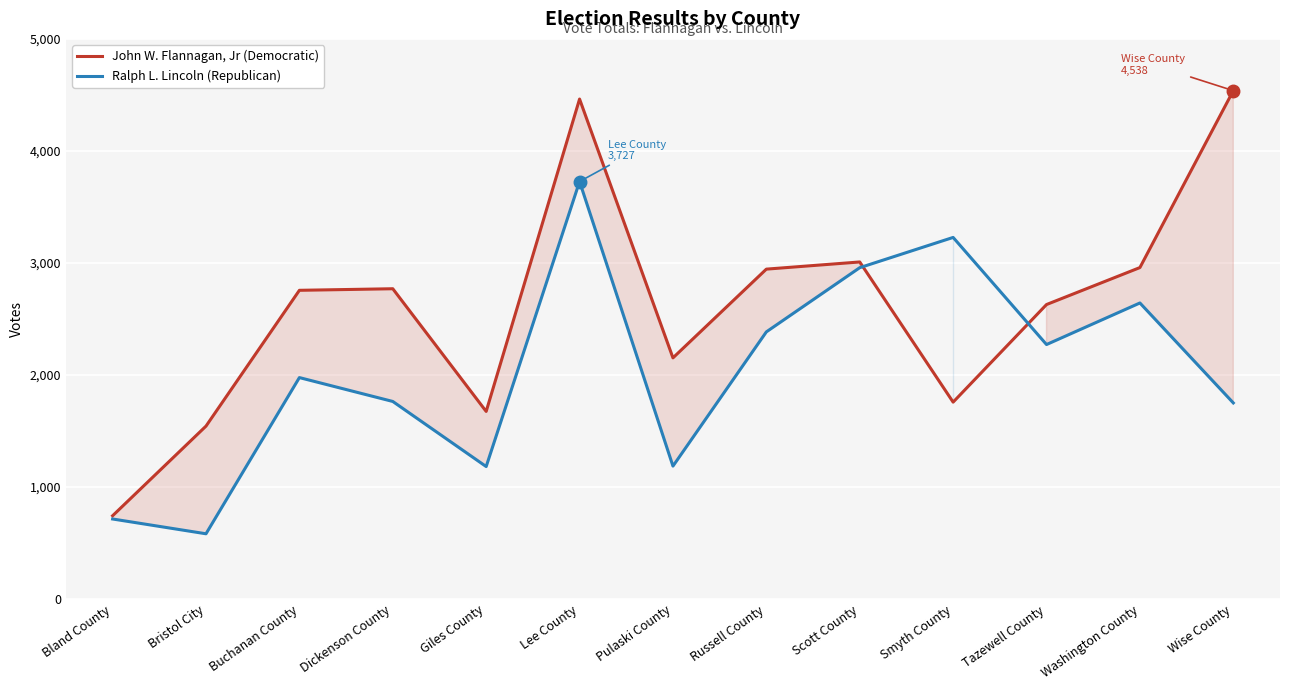

At which category is the sum across all series the highest?

Lee County